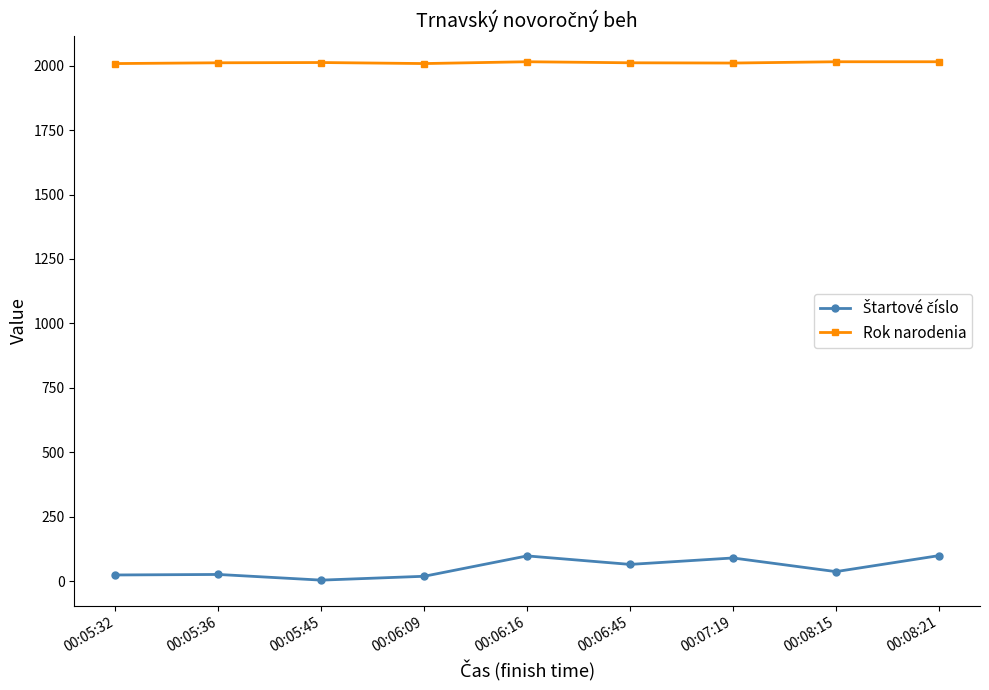

What is the label of the 7th point from the right?

00:05:45